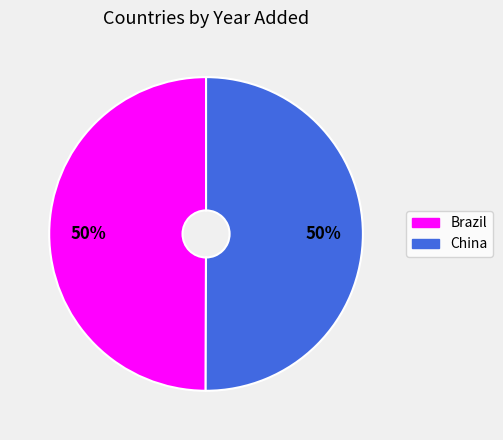

Combined, do Brazil and China account for over 50%?

Yes